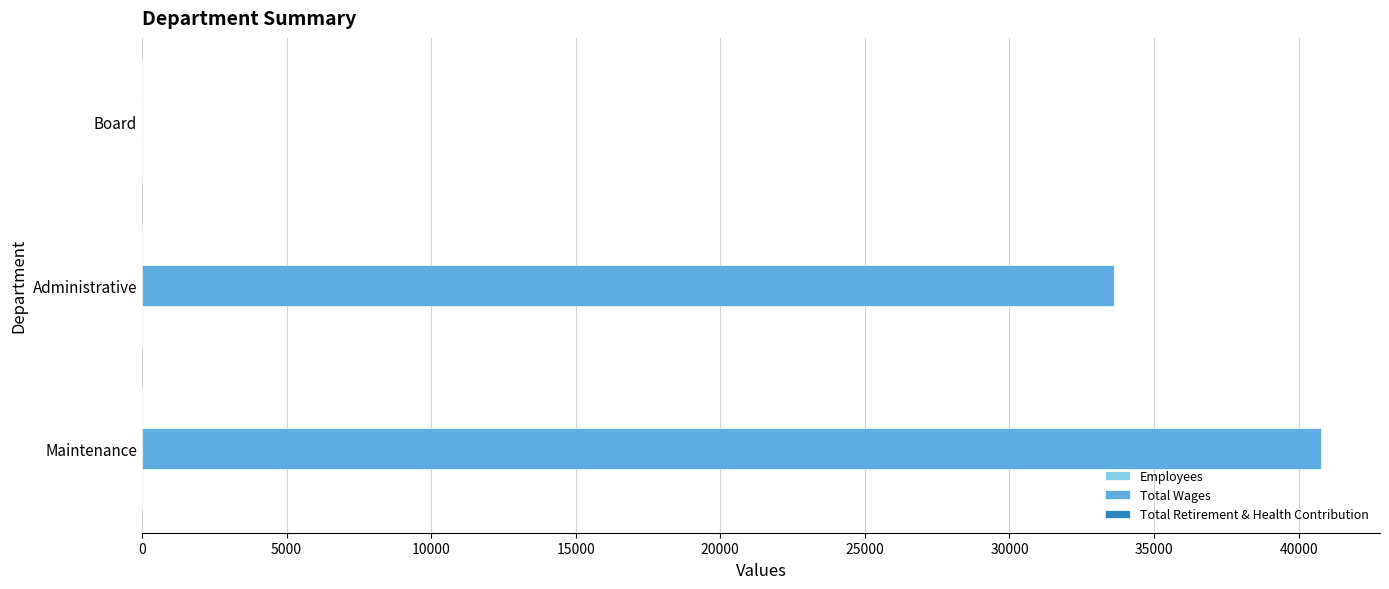

The value of Total Wages at Administrative is 44828. True or false?

False